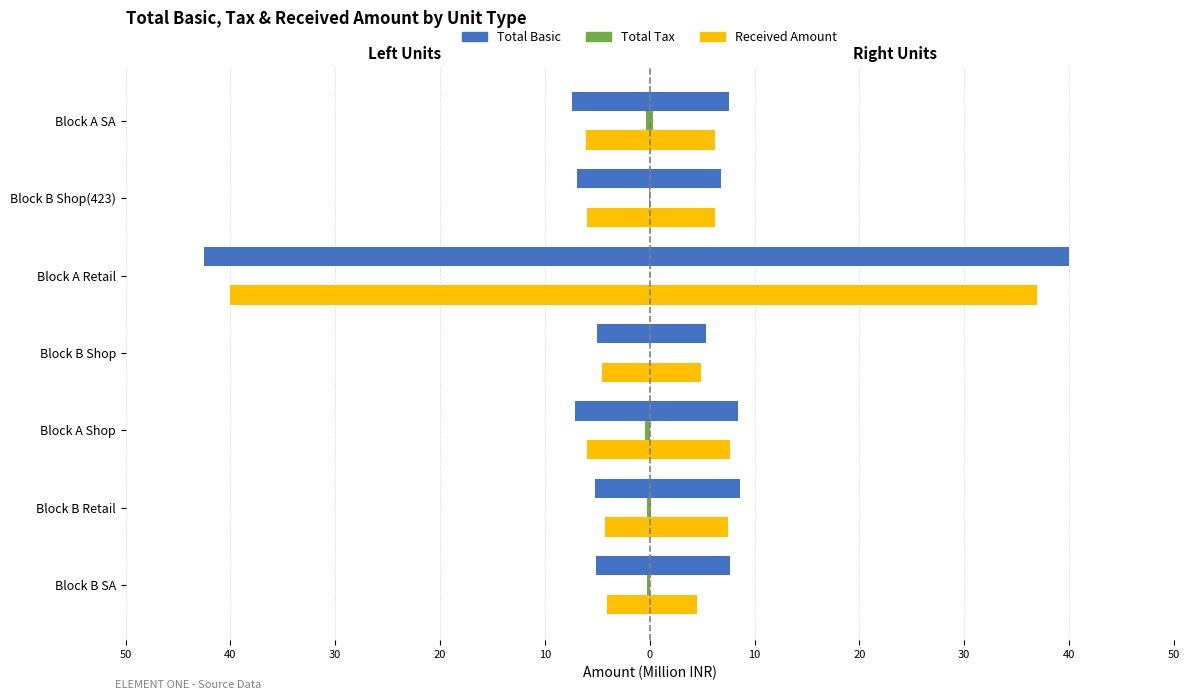

What is the difference between the maximum and second lowest values in the Total Tax series?

0.3